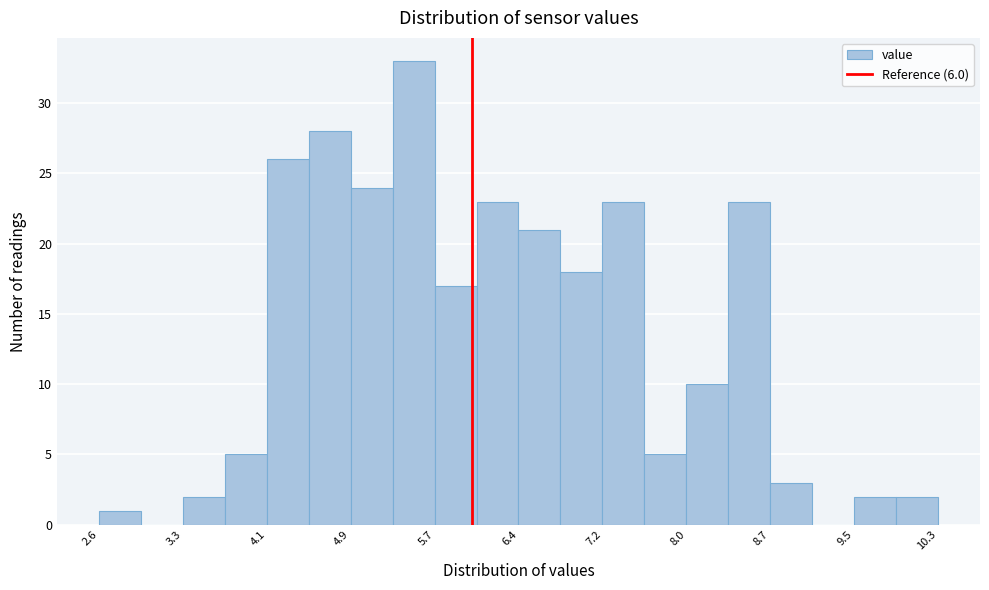

Around what value on the x-axis is the tallest bar? Give the approximate position of its centre, as read against the axis.

5.5